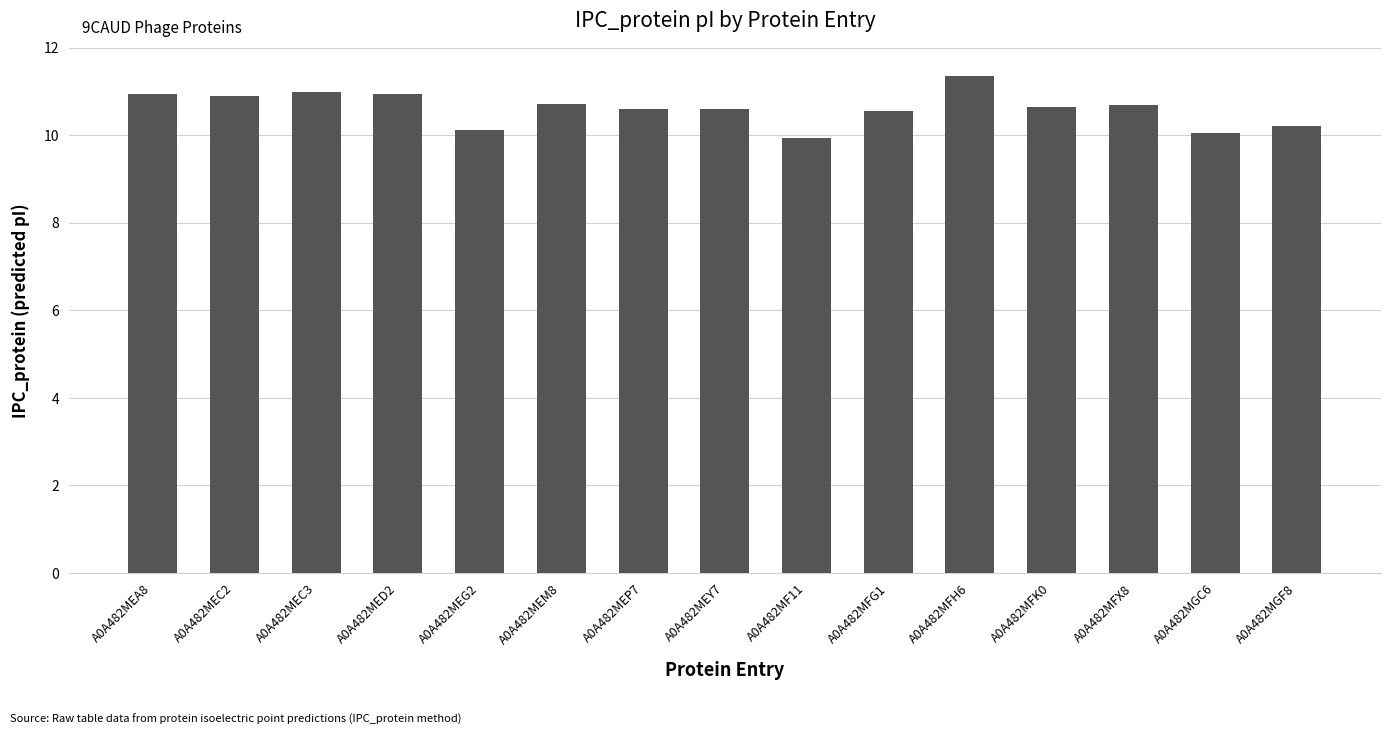

What is the difference between the maximum and minimum values?

1.4